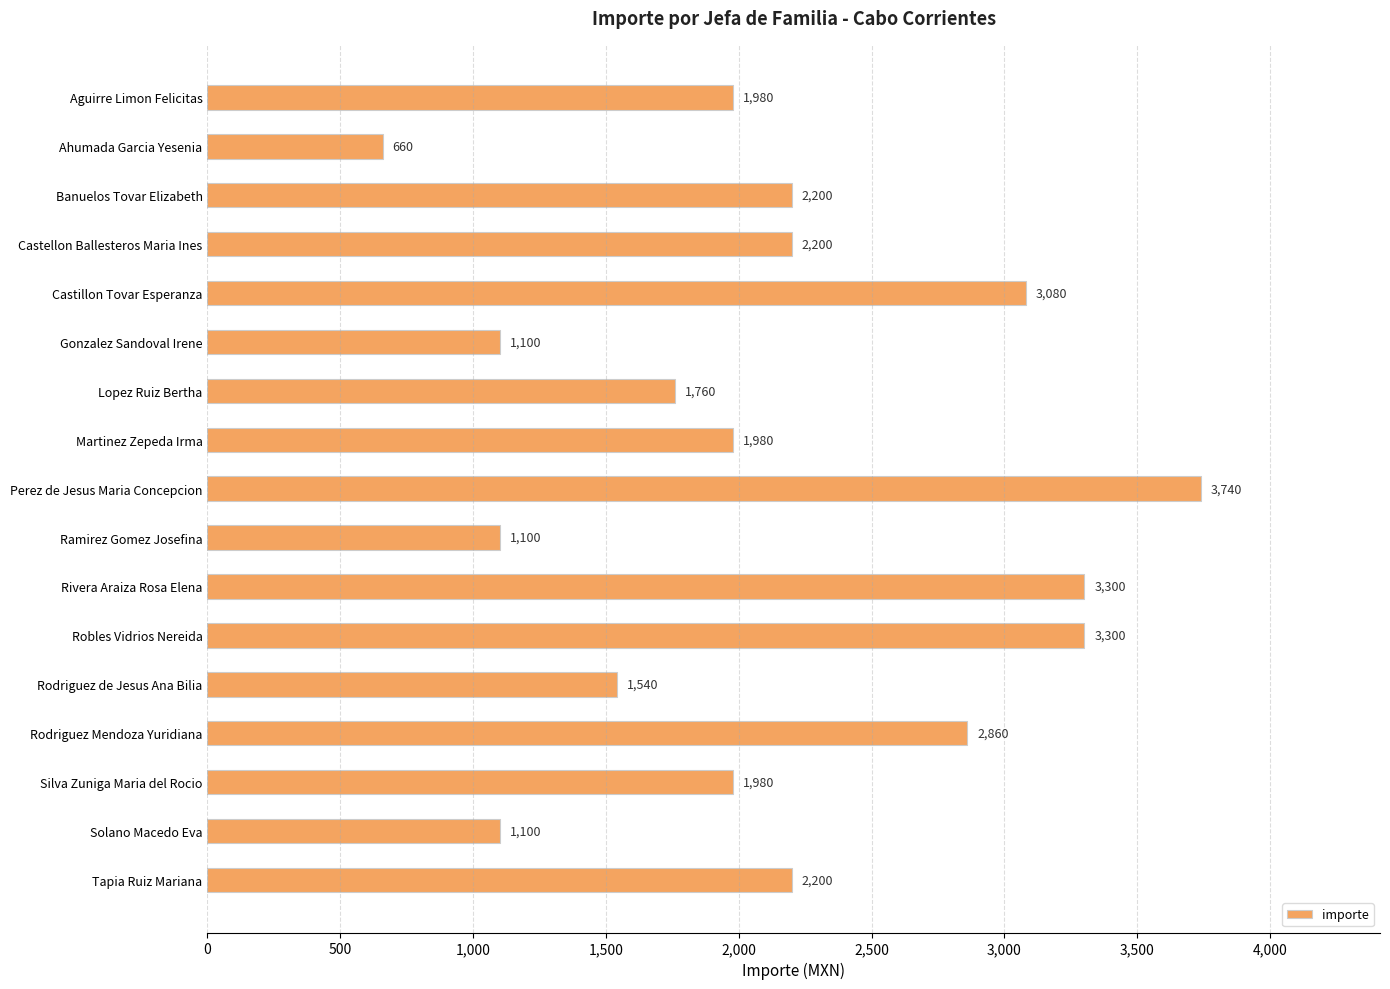

Which category has the highest value across all series?

Perez de Jesus Maria Concepcion